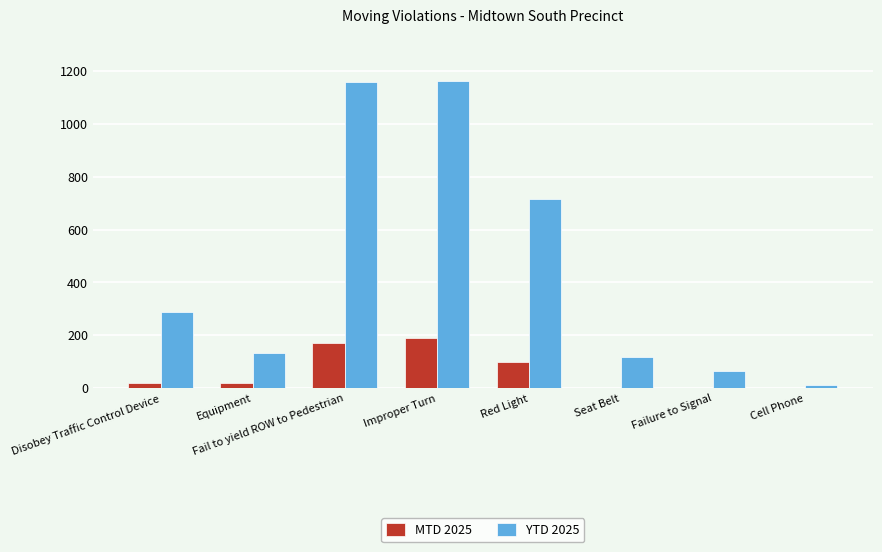

How many groups of bars are there?

8